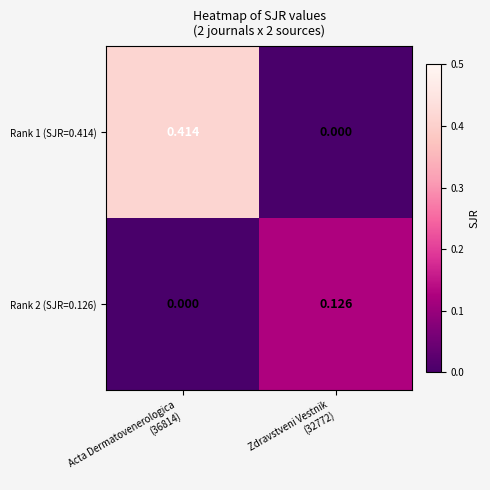

What is the total value across all series at Acta Dermatovenerologica
(36814)?

0.4